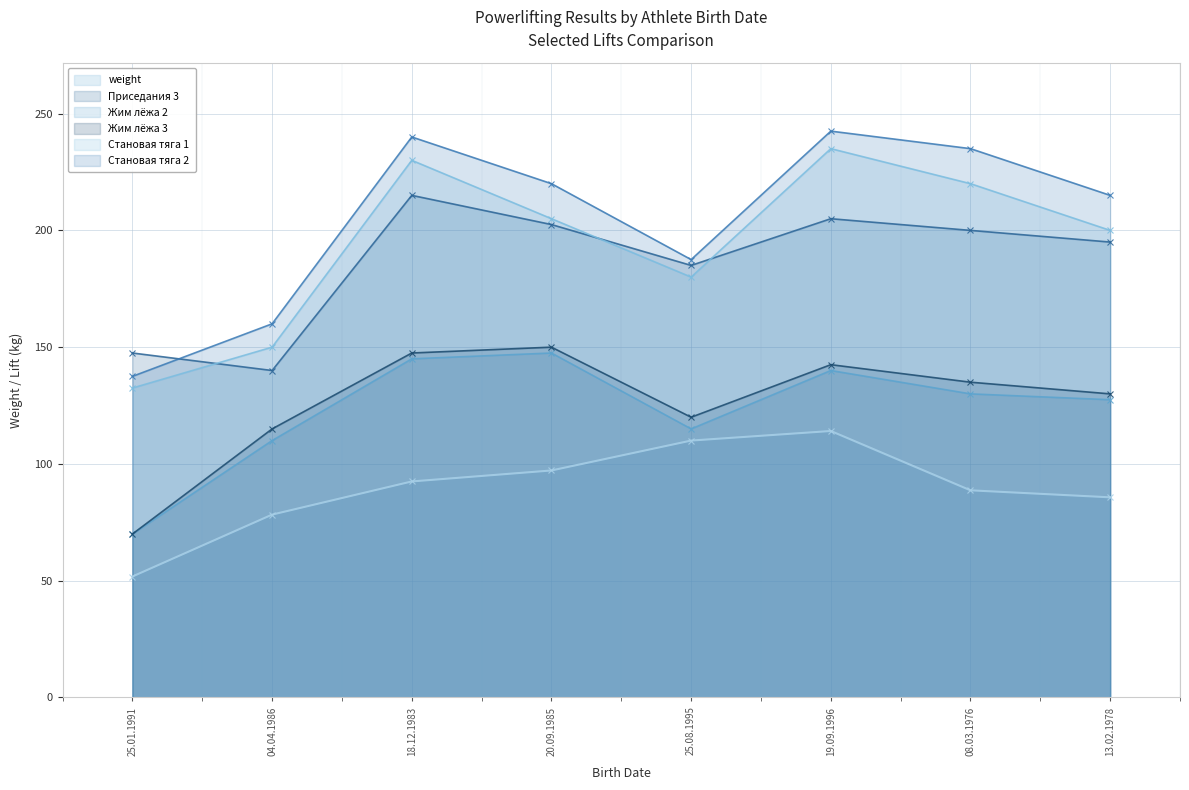

At which label does Становая тяга 2 reach its peak?

19.09.1996